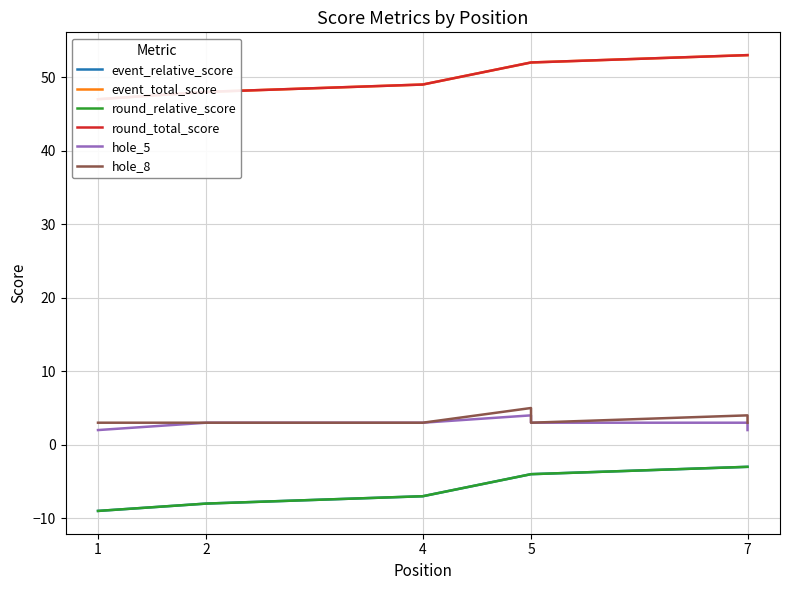

Which series changed the most between 4 and 5?

event_relative_score